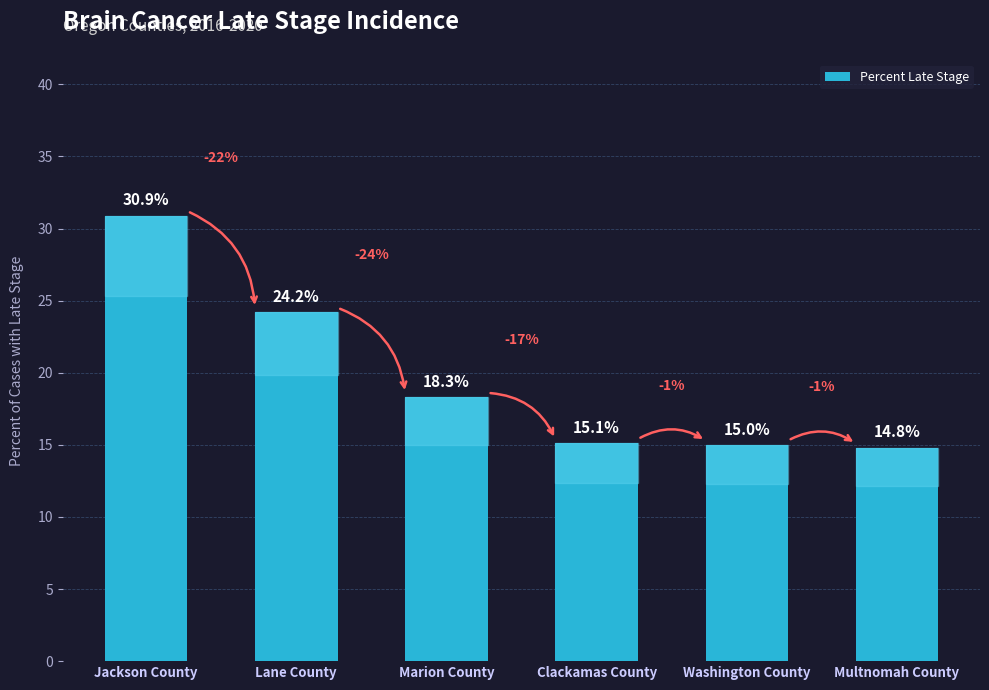

Rank the categories by value from lowest to highest.

Multnomah County, Washington County, Clackamas County, Marion County, Lane County, Jackson County